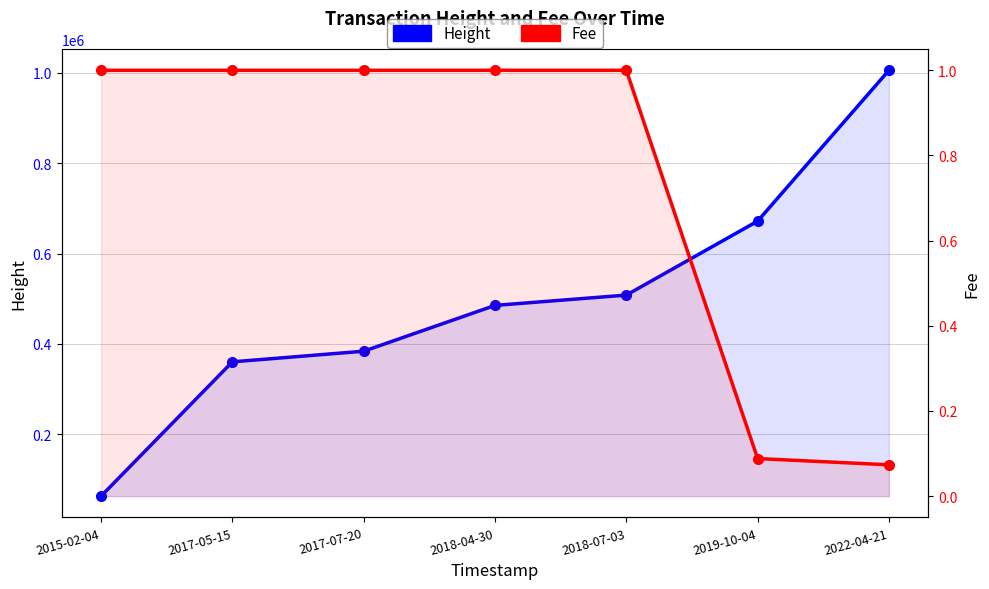

How many data points in Height are less than 485246?

3